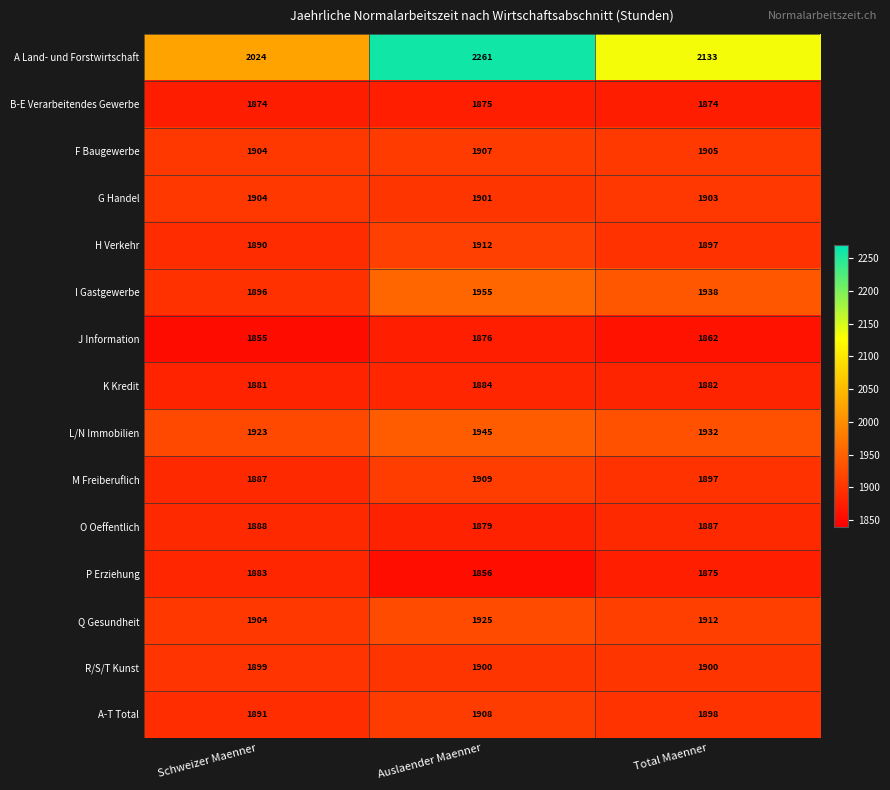

At which label is K Kredit closest to 1882?

Total Maenner